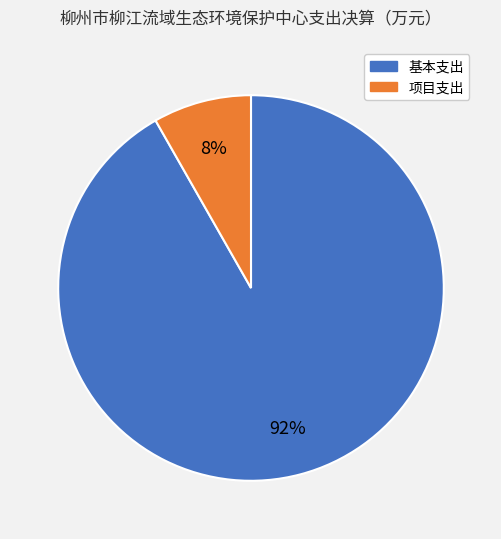

Does any single category account for the majority?

Yes